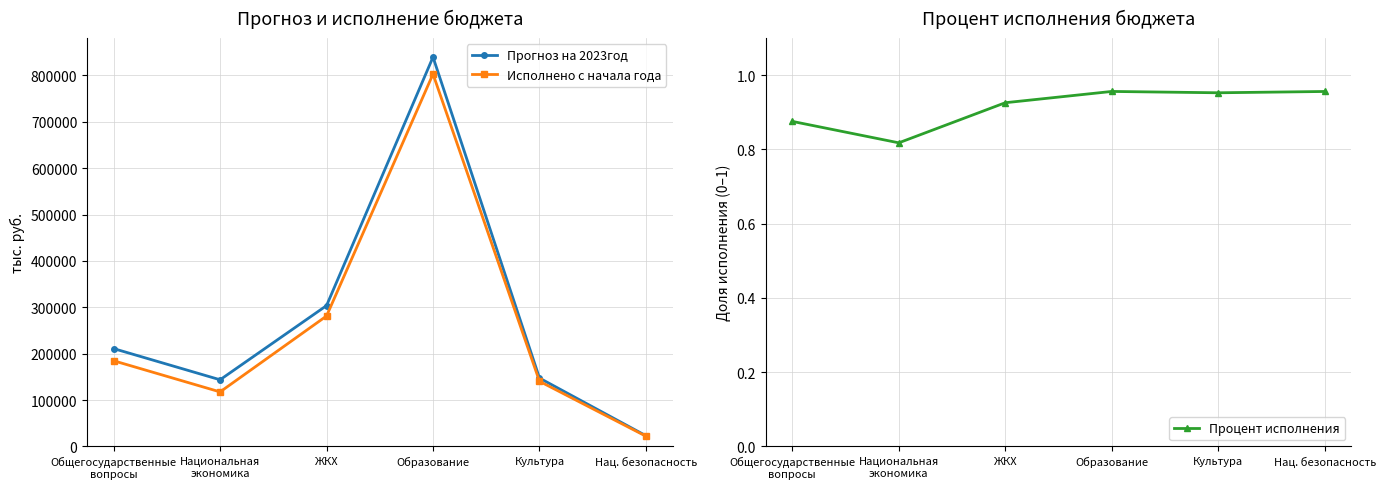

Reading left to right, list all the values displayed in this chart.

Прогноз на 2023год: 211052.7	143796.7	303752.2	839622.6	147438.0	23092.5
Исполнено с начала года: 184828.3	117629.2	281287.8	803056.2	140481.4	22082.8
Процент исполнения: 0.9	0.8	0.9	1.0	1.0	1.0